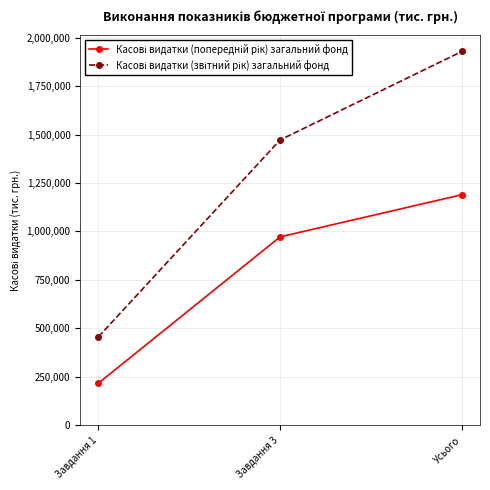

What is the difference between the highest and lowest values at Завдання 1?

238927.9